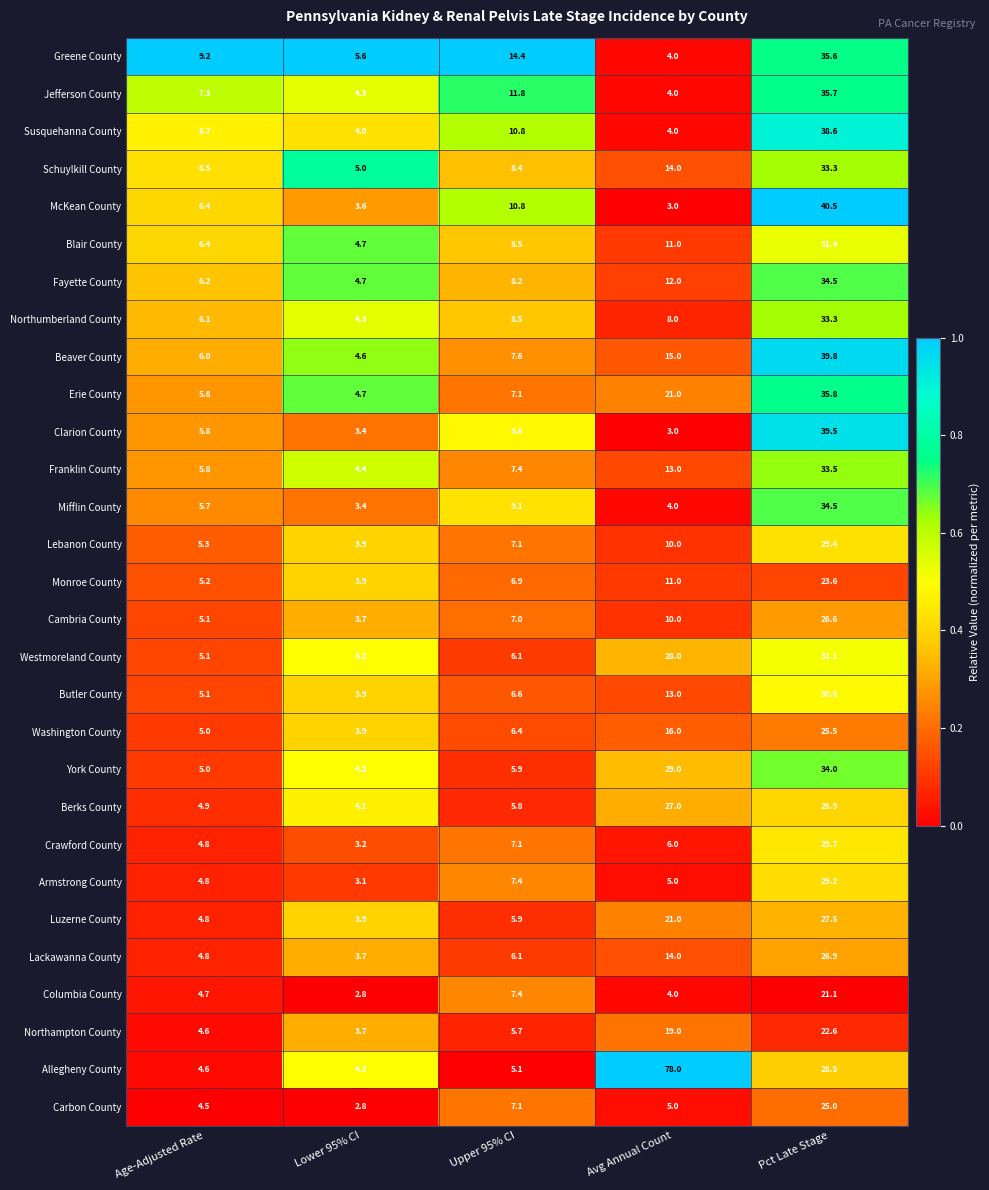

List the labels in order of Northumberland County value, largest first.

Pct Late Stage, Upper 95% CI, Avg Annual Count, Age-Adjusted Rate, Lower 95% CI